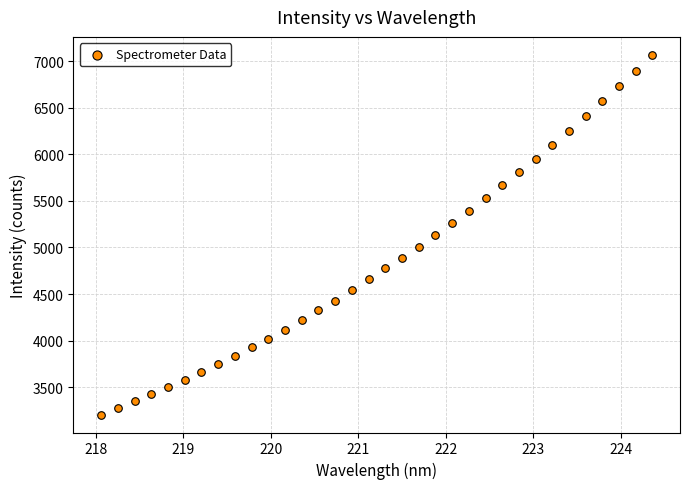

What is the range of Y values (max minus min)?

3860.9